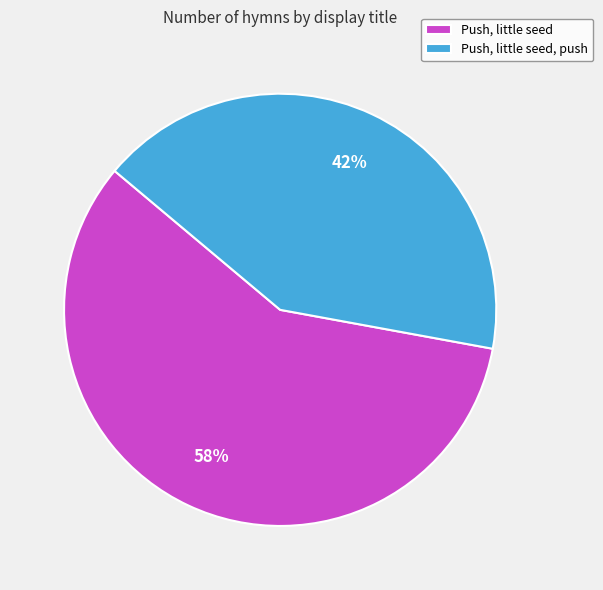

To the nearest percent, what percentage of the pie is Push, little seed, push?

42%